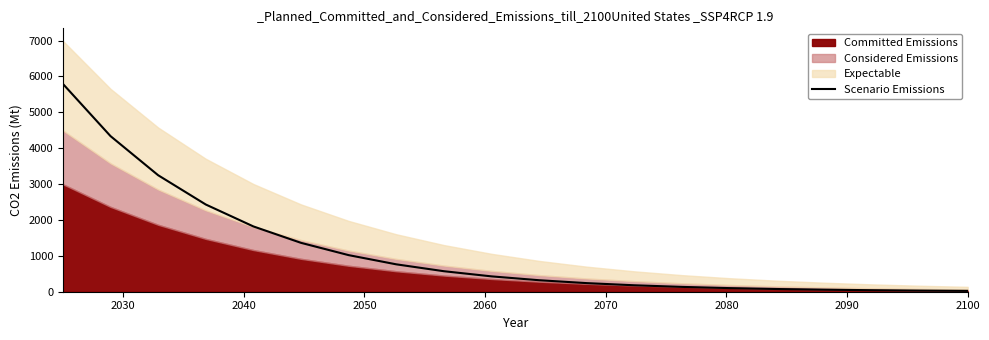

How many values exceed 428?

10